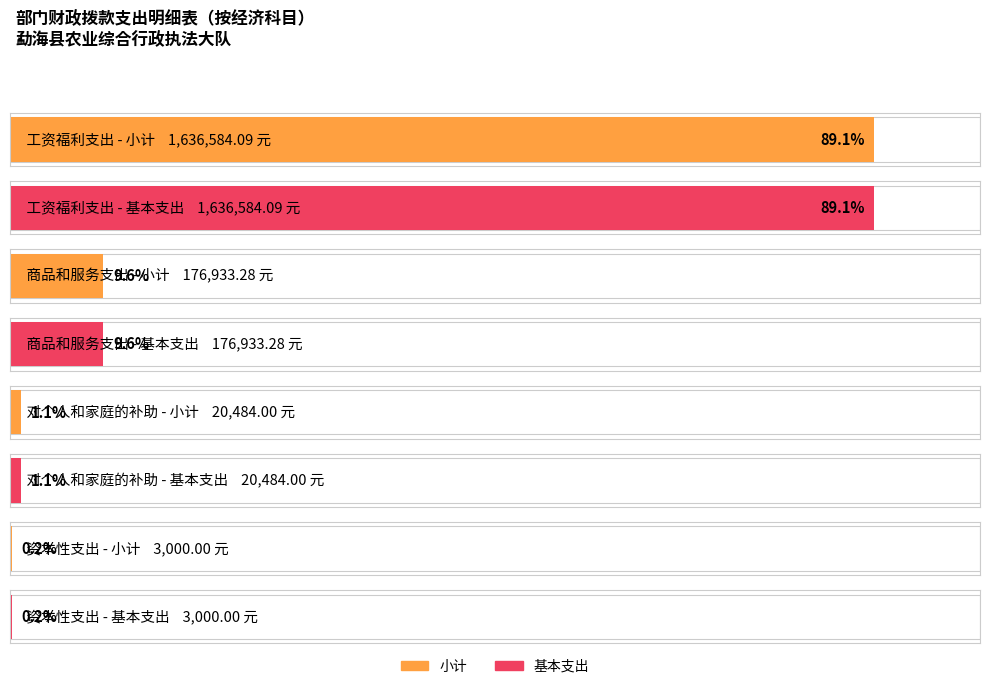

What is the value of the 商品和服务支出 bar at the 1st from the left?

176933.3